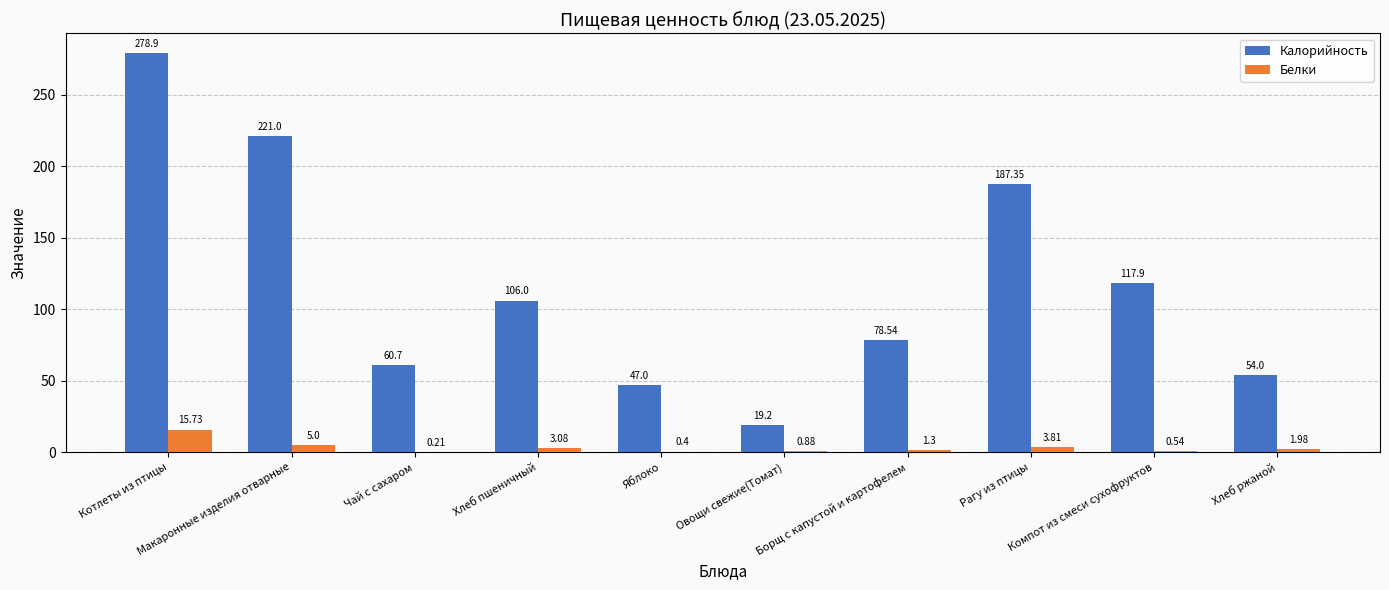

What is the sum of all Белки values?

32.9